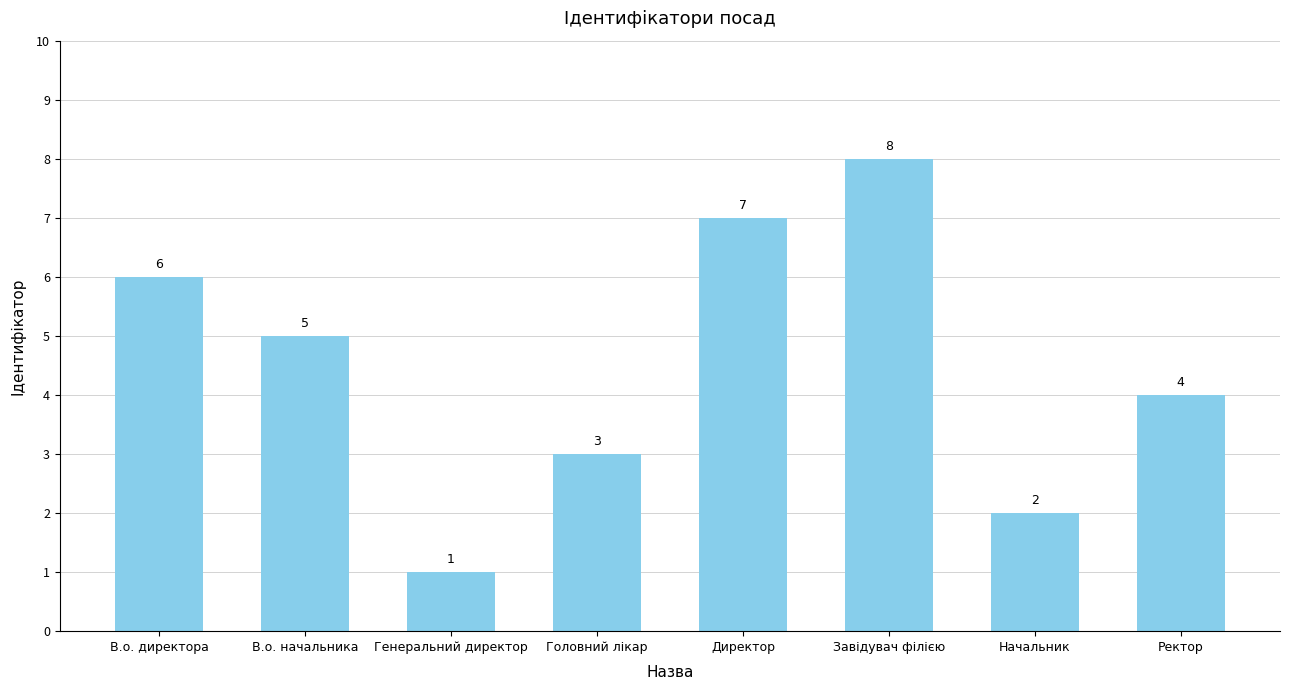

Reading left to right, what are all the values shown in this chart?

6	5	1	3	7	8	2	4